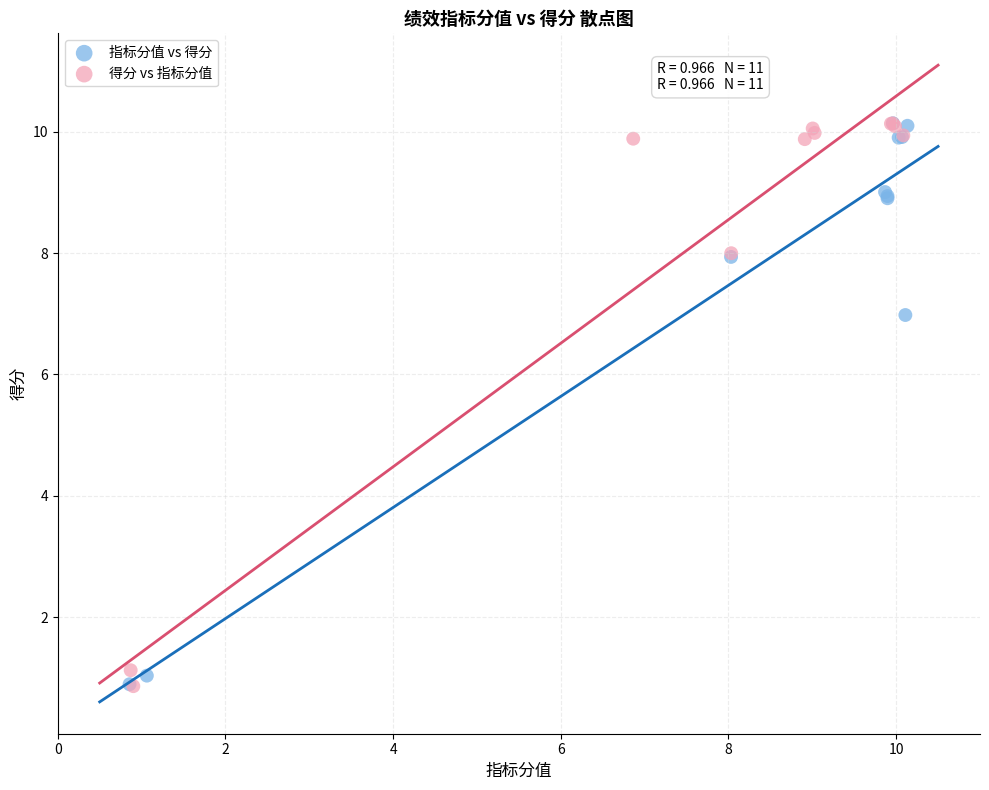

What are all the series names shown in the legend?

指标分值 vs 得分, 得分 vs 指标分值